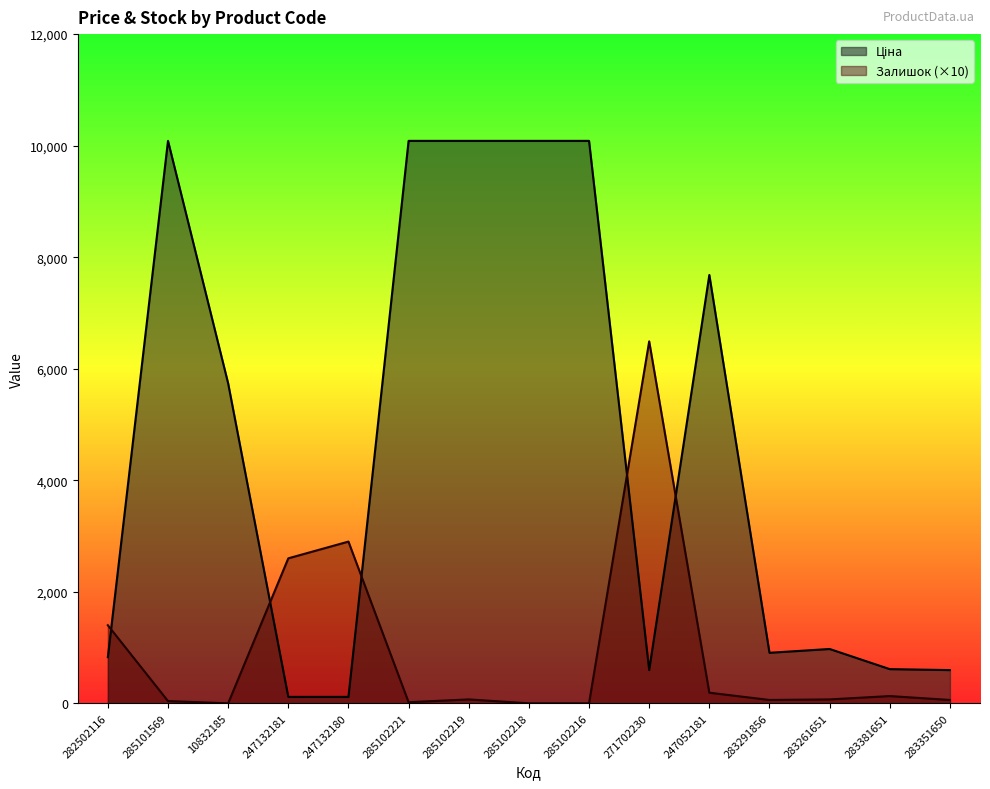

How many data points in Ціна are above 974?

8